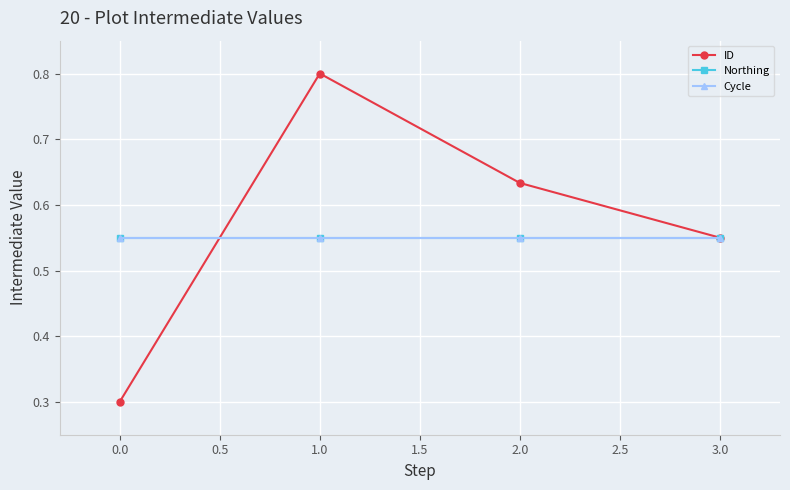

What is the greatest value displayed?

0.8